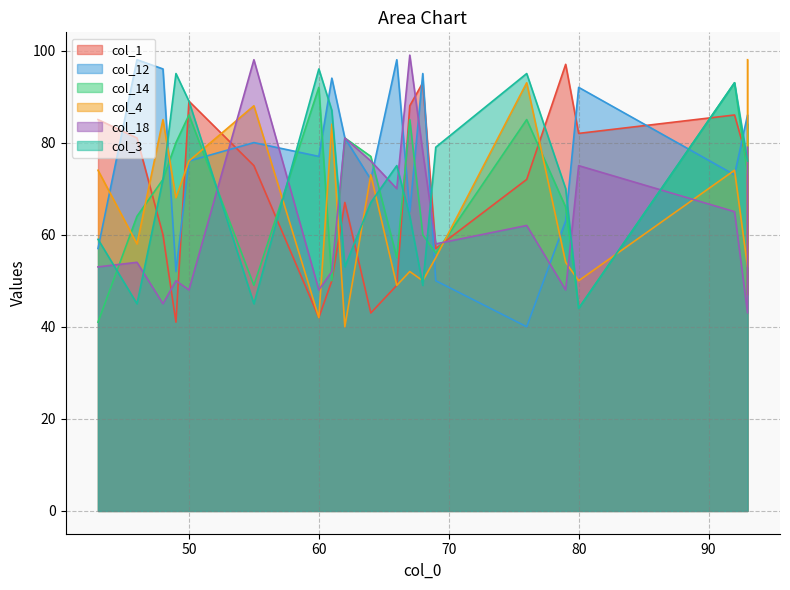

What is the sum of all col_1 values?

1380